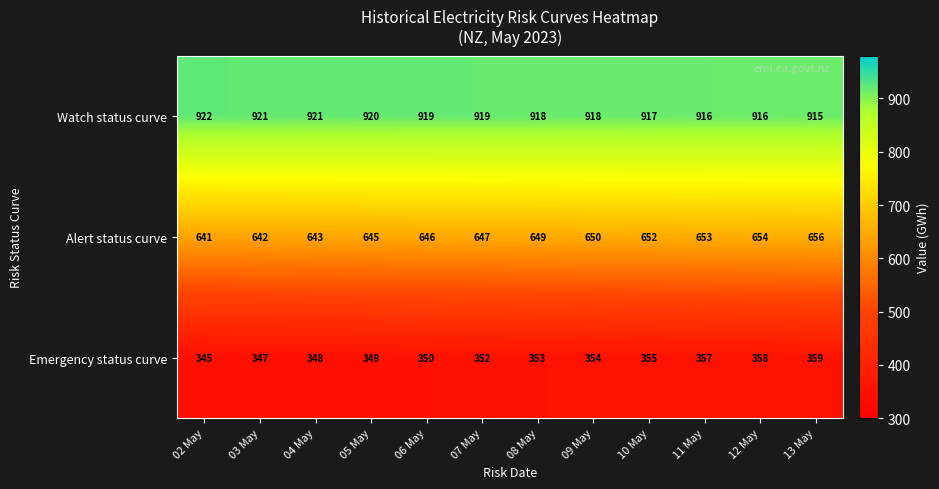

Which series has the widest spread of values?

Alert status curve